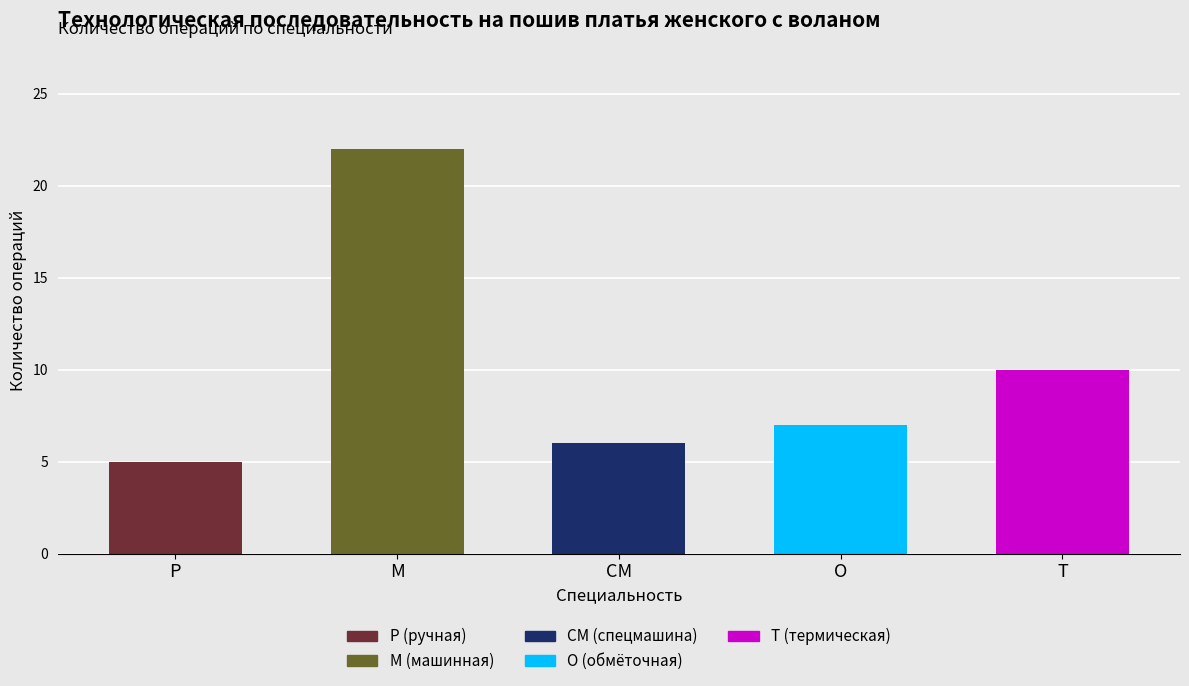

What is the approximate value at Р, to the nearest 5?

5